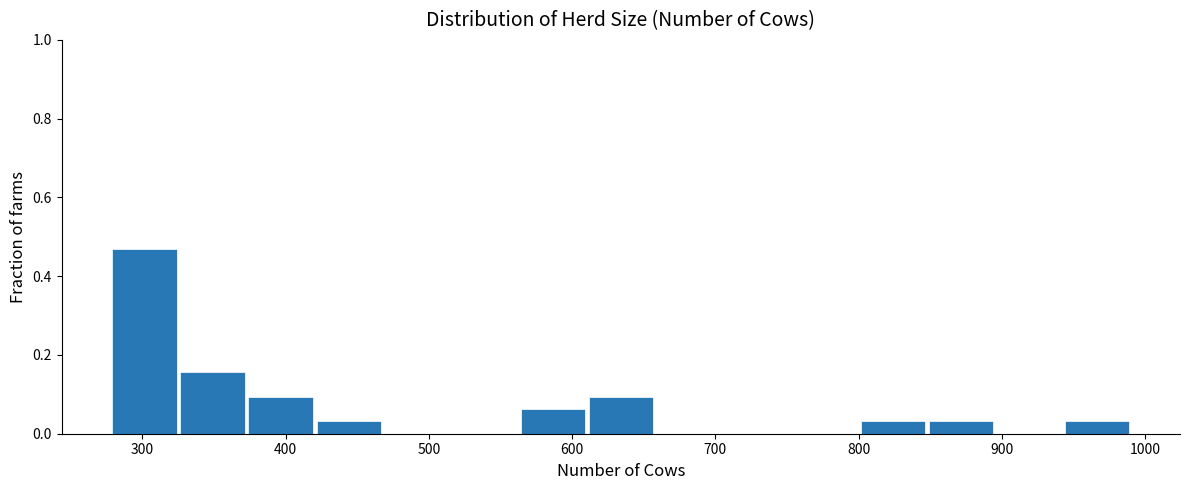

Over which range of the x-axis is the bar tallest?

280 to 330